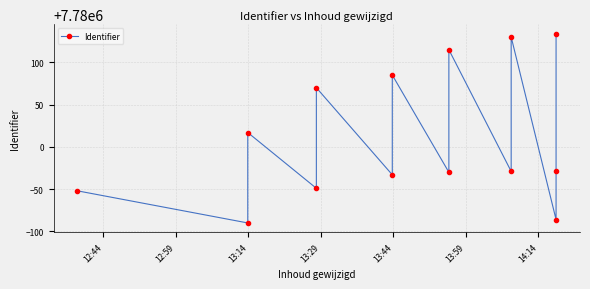

Reading left to right, what are all the values shown in this chart?

7779948	7779910	7780017	7779951	7780070	7779967	7780085	7779970	7780115	7779971	7780130	7779914	7779972	7780134